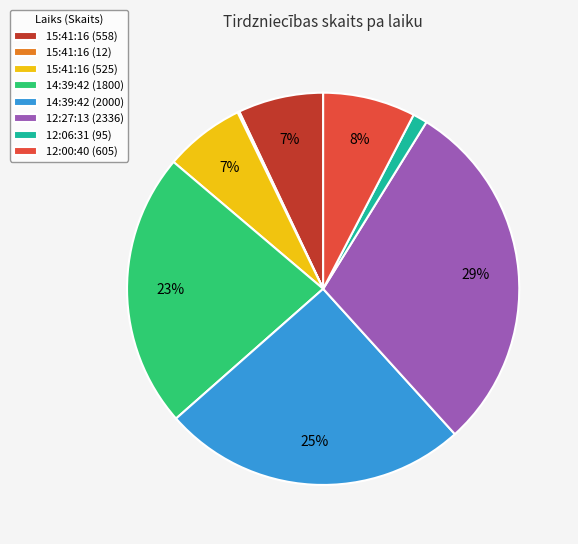

The 15:41:16 (558) slice represents 16% of the pie. True or false?

False